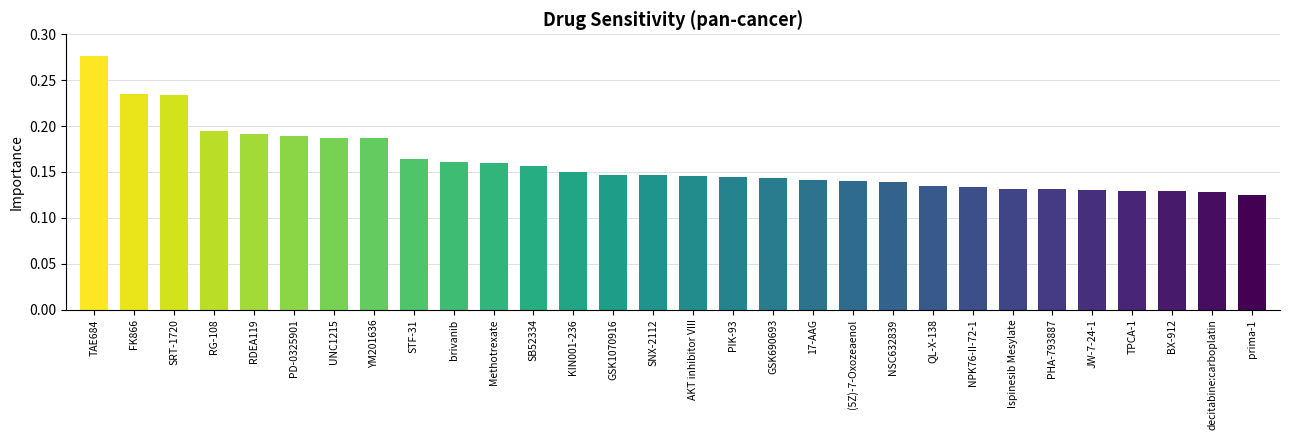

How many categories are shown in the chart?

30